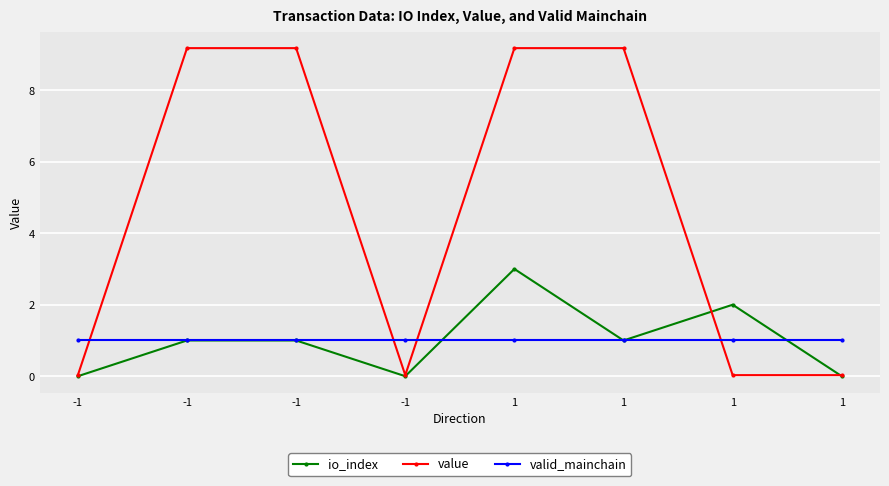

True or false: valid_mainchain has a value of 1.7 at 1.

False